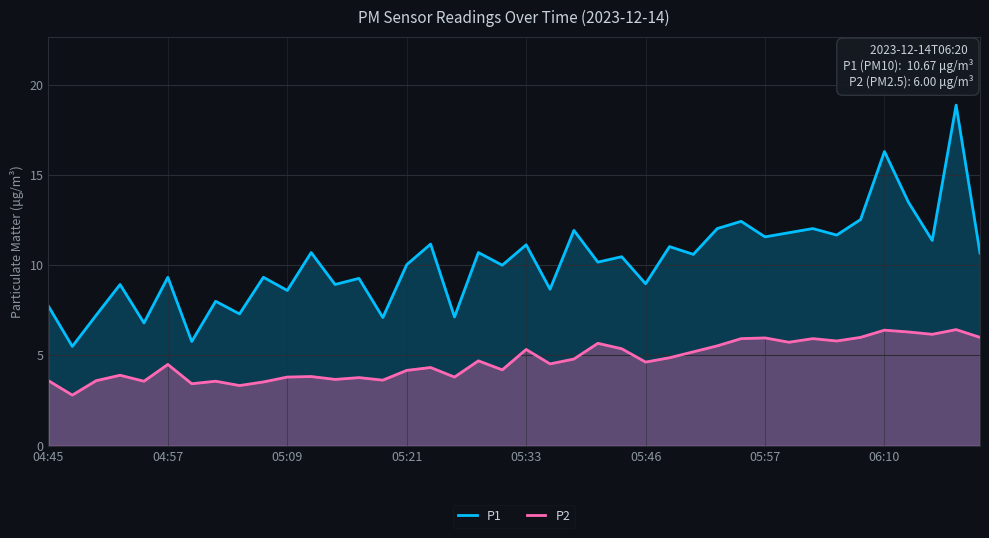

How many lines are shown in the chart?

2